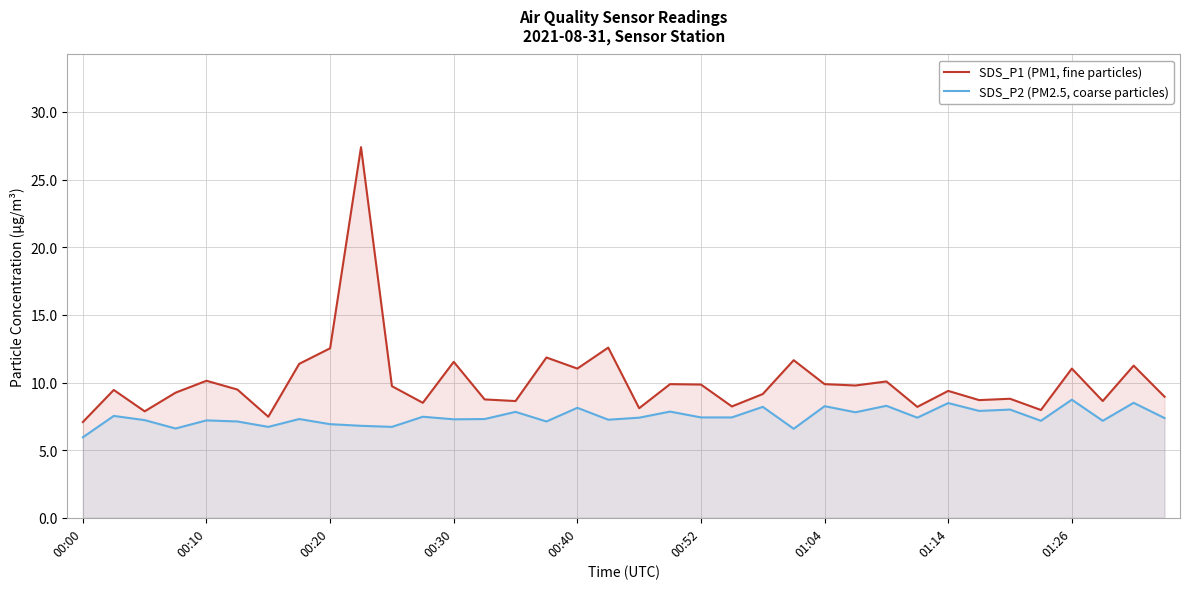

The SDS_P2 (PM2.5, coarse particles) series shows 3.0 at 19. True or false?

False